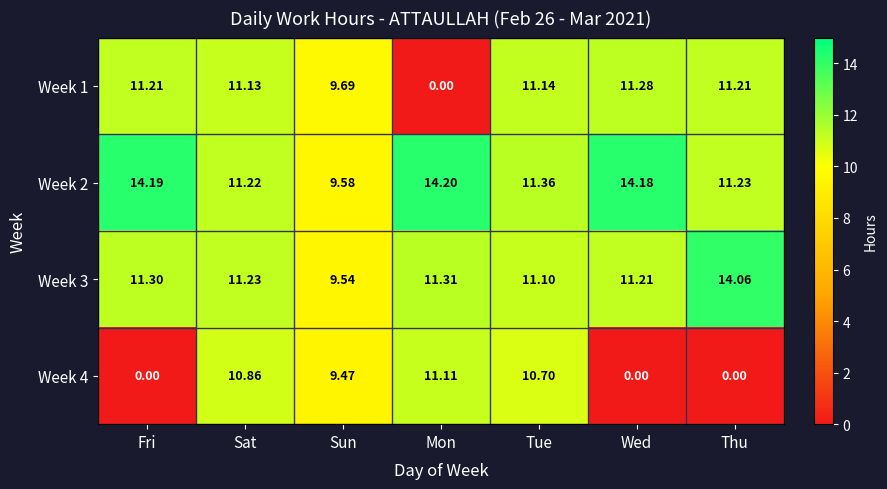

List the labels in order of Week 3 value, largest first.

Thu, Mon, Fri, Sat, Wed, Tue, Sun